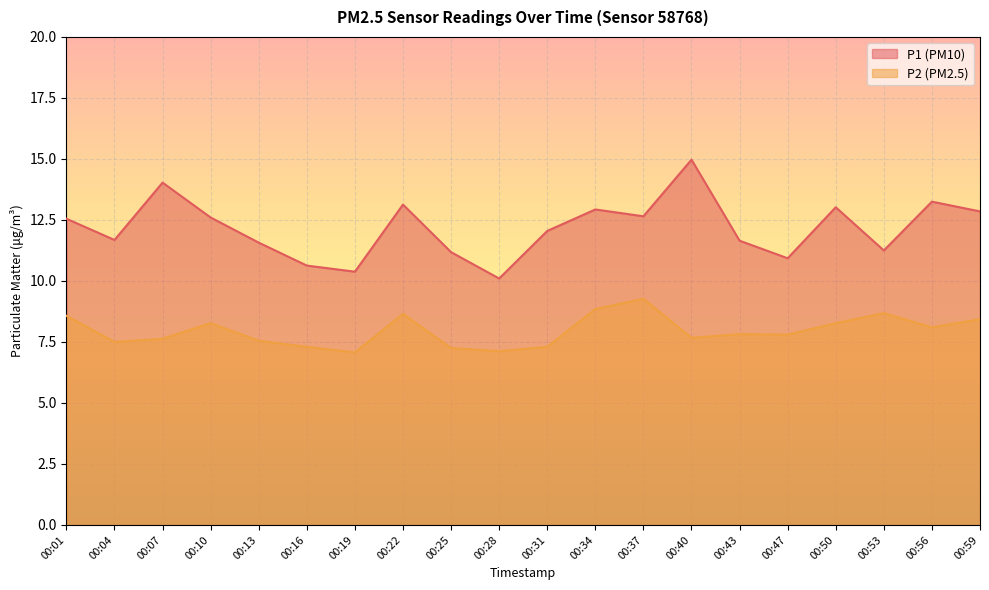

At which label does P2 reach its minimum?

00:19